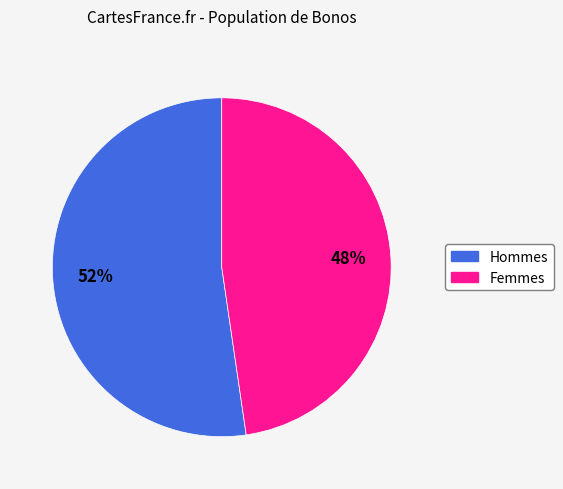

To the nearest percent, what is the average slice percentage?

50%